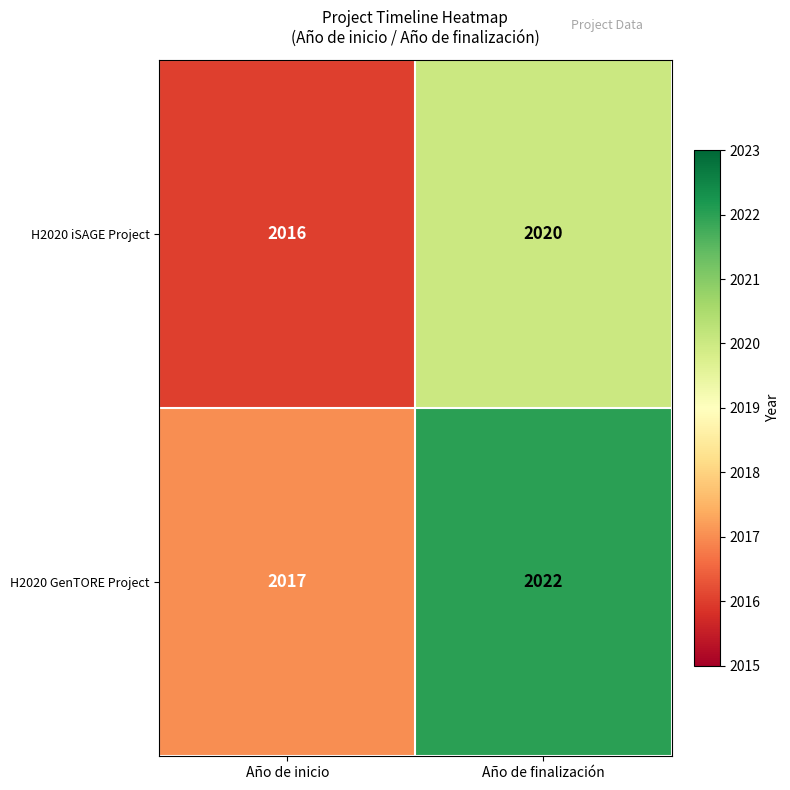

Between Año de inicio and Año de finalización, which series saw the biggest shift?

H2020 GenTORE Project